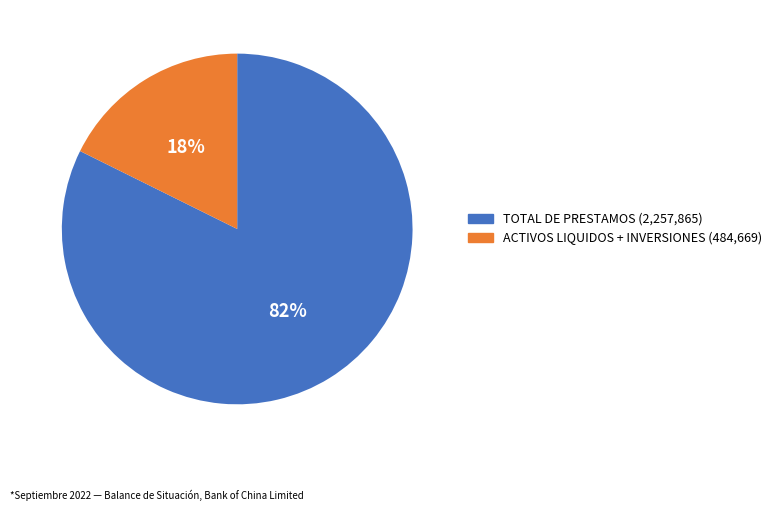

To the nearest percent, what is the average slice percentage?

50%